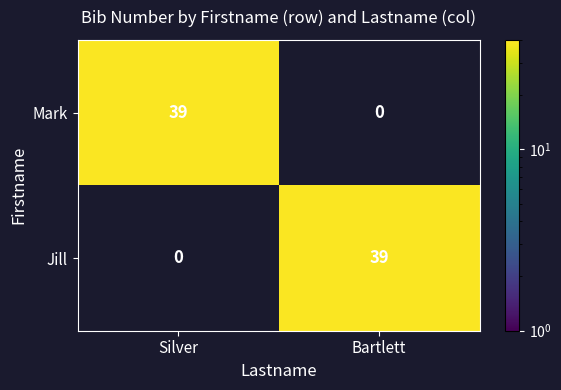

Reading left to right, extract all data points from this chart.

Mark: Silver=39	Bartlett=0
Jill: Silver=0	Bartlett=39